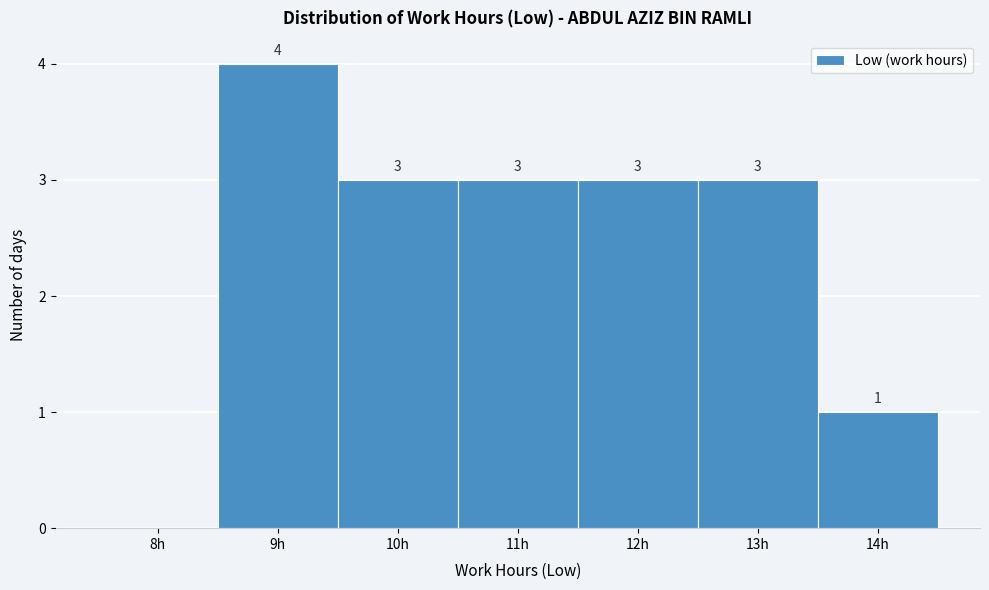

Reading left to right, extract all data points from this chart.

8h=0	9h=4	10h=3	11h=3	12h=3	13h=3	14h=1